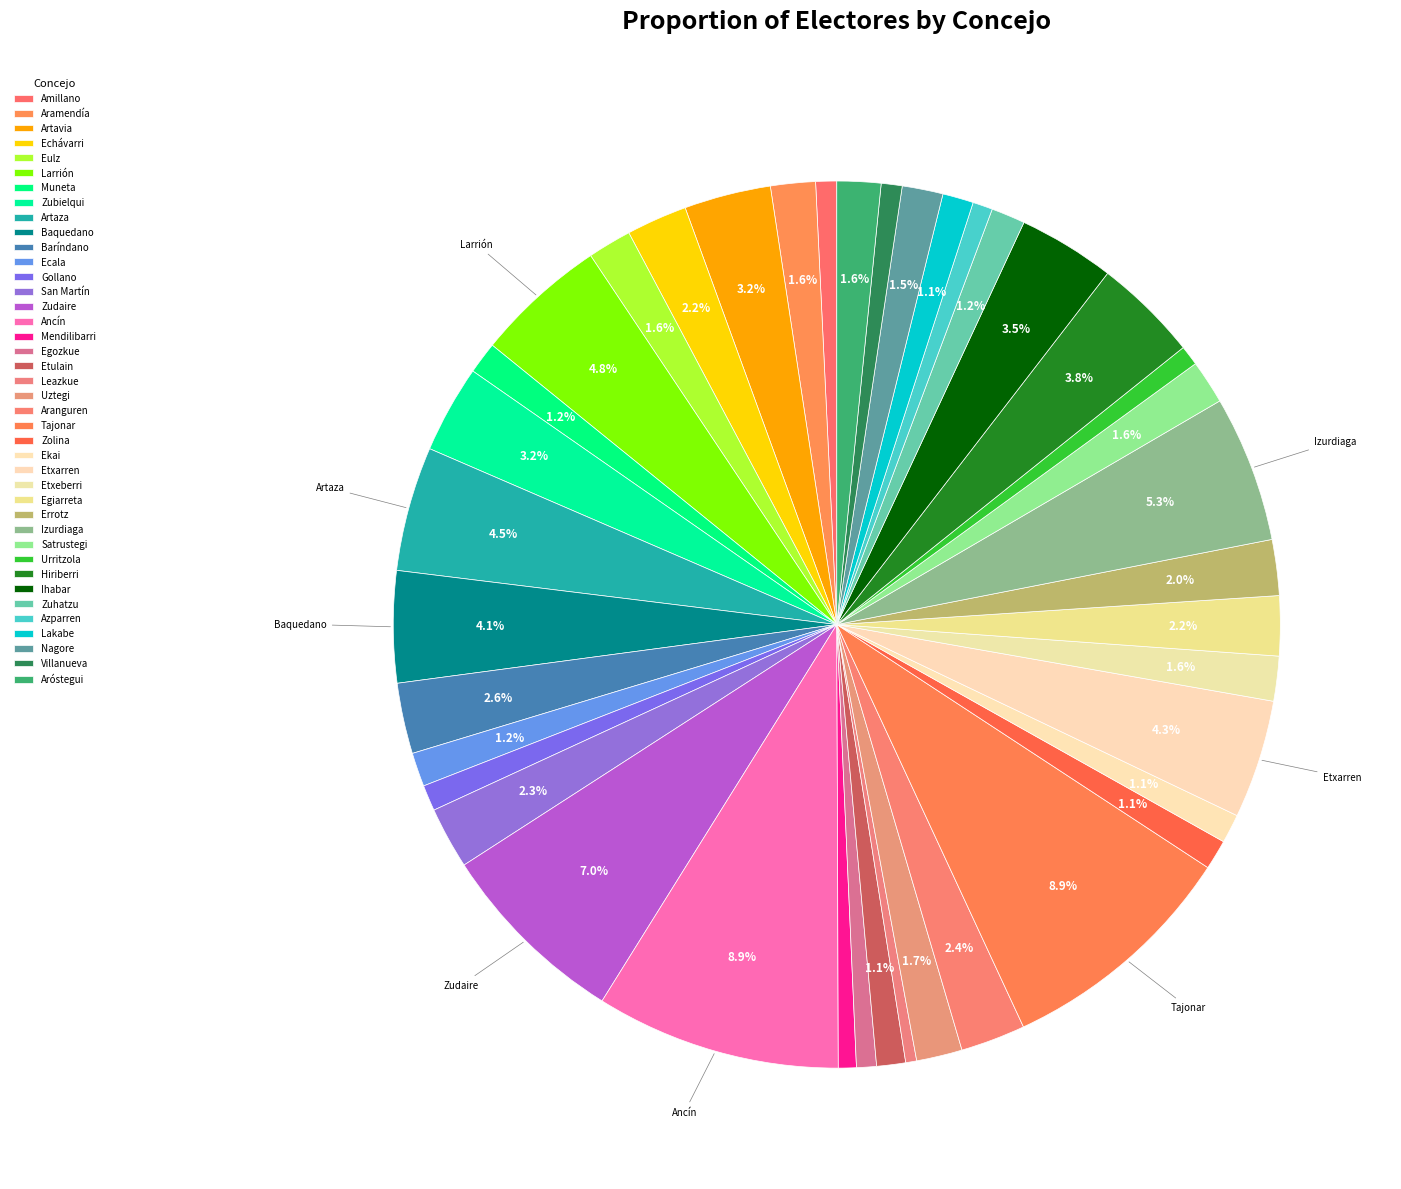

Does Gollano account for over 50% of the chart?

No